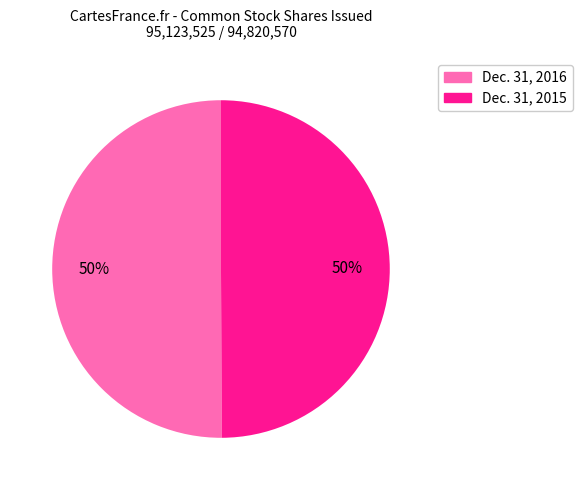

To the nearest percent, what percentage of the pie is Dec. 31, 2016?

50%